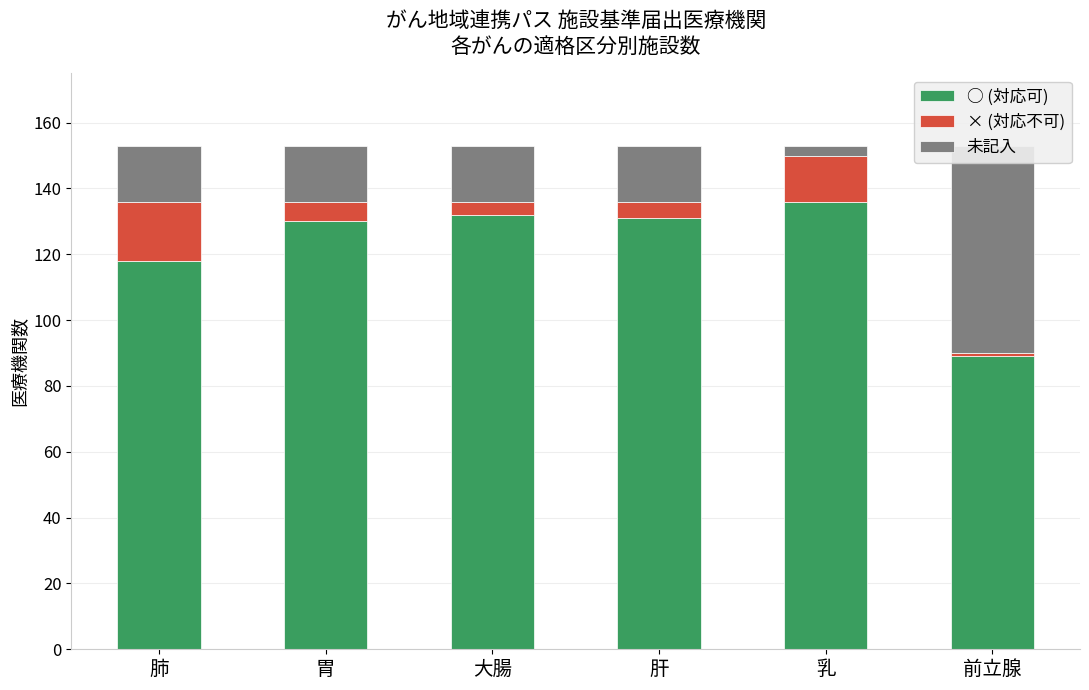

What are all the series names shown in the legend?

○ (対応可), × (対応不可), 未記入